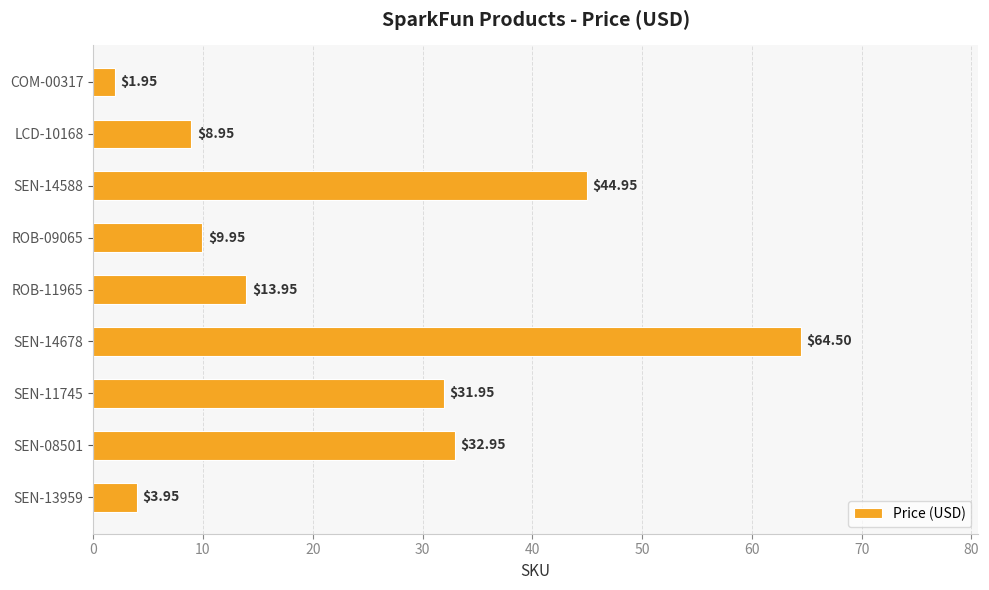

What is the change in value from SEN-08501 to SEN-11745?

-1.0